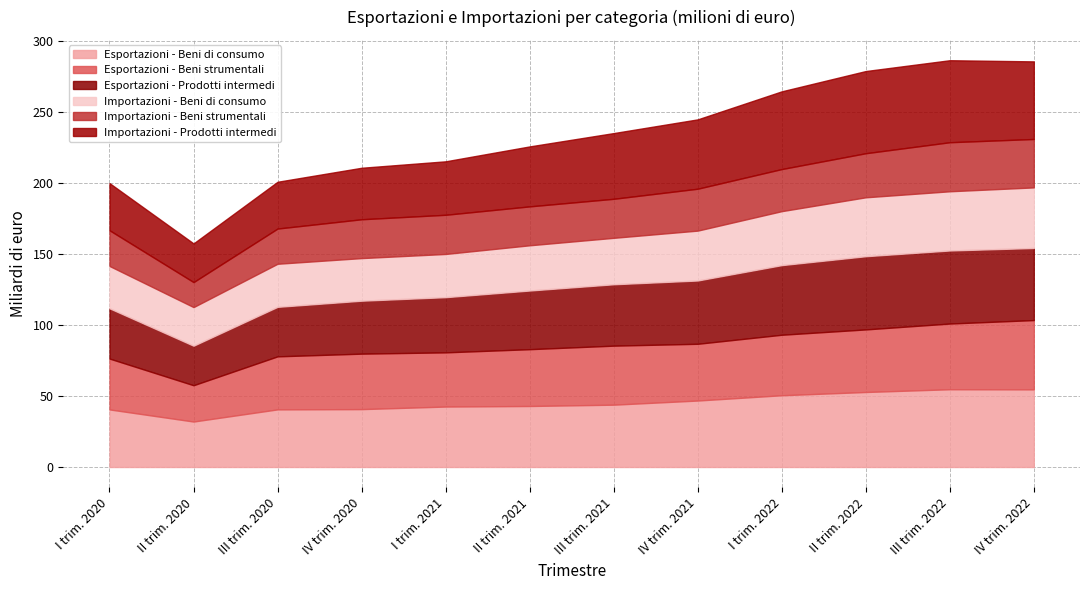

List the labels in order of Importazioni - Beni di consumo value, smallest first.

II trim. 2020, I trim. 2020, IV trim. 2020, III trim. 2020, I trim. 2021, II trim. 2021, III trim. 2021, IV trim. 2021, I trim. 2022, II trim. 2022, III trim. 2022, IV trim. 2022